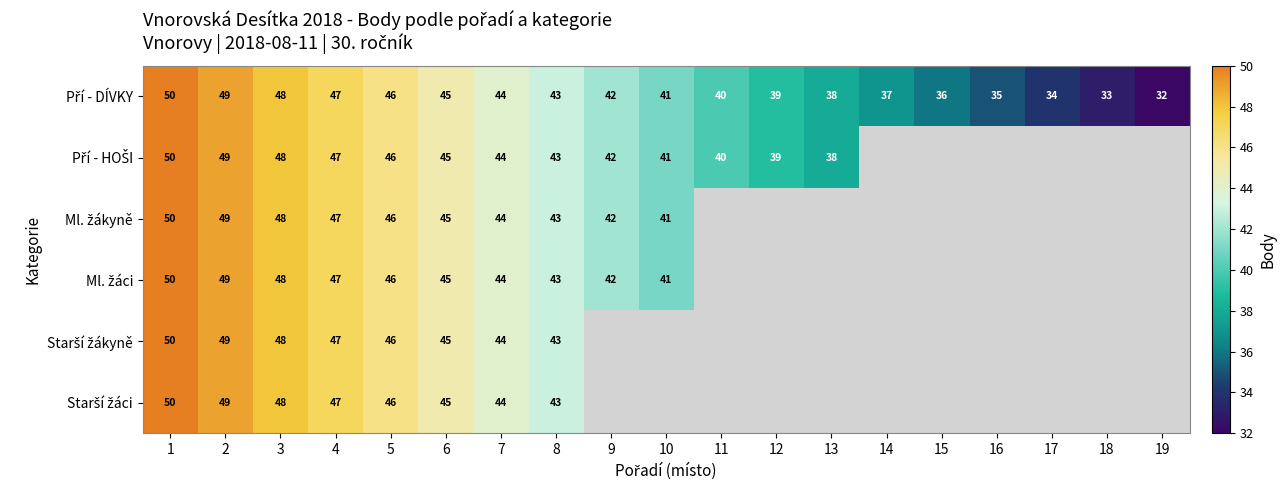

What is the total value across all series at 8?

258